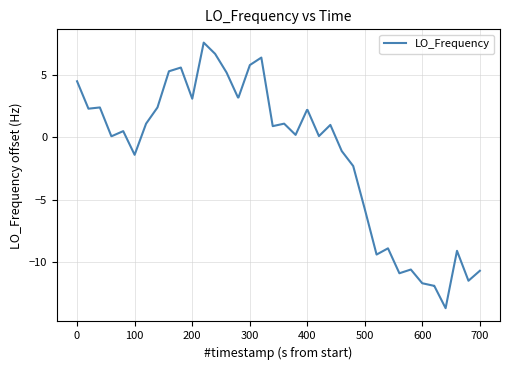

What is the difference between the maximum and minimum values?

21.3